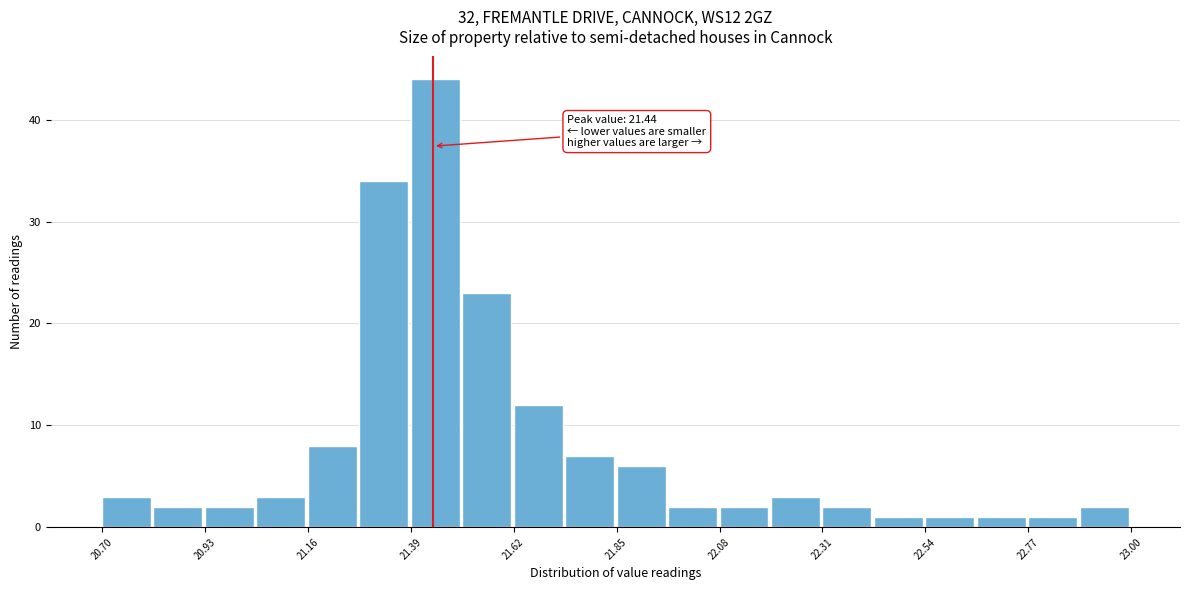

Read against the x-axis, roughly where is the centre of the tallest bar?

21.45